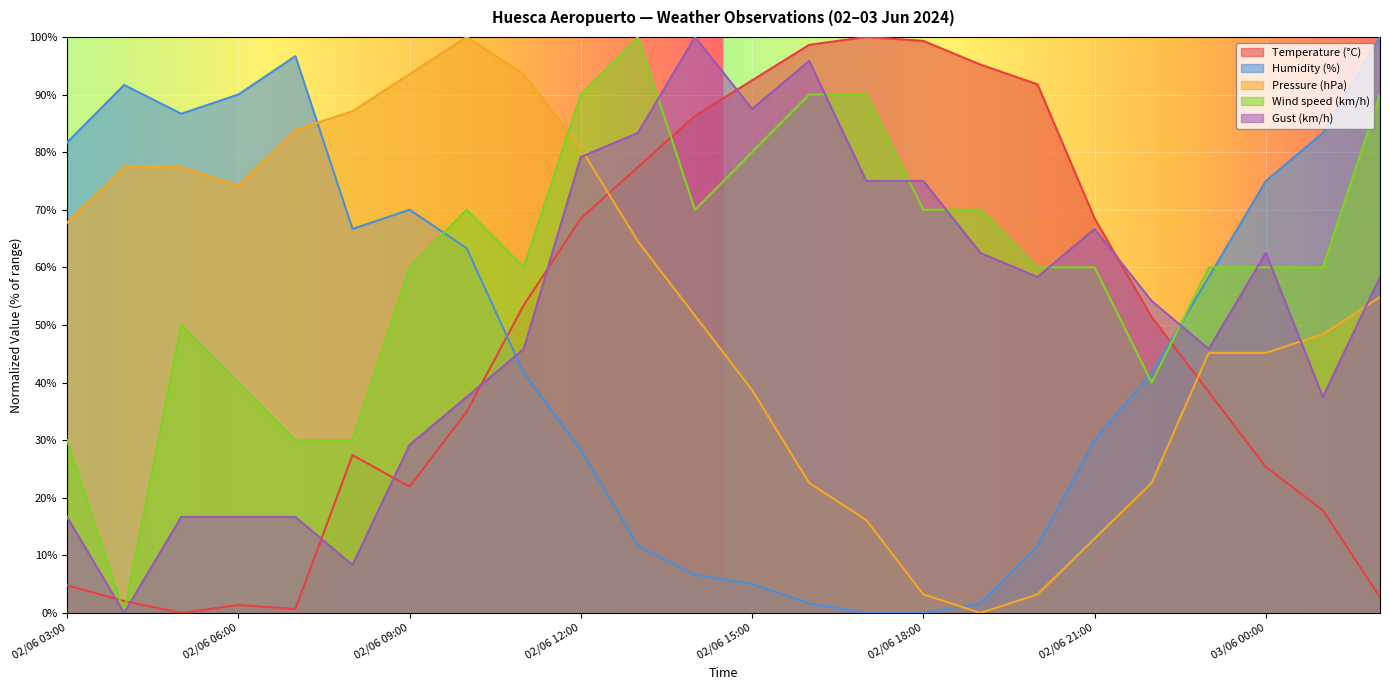

How many positive values does the Temperature (°C) series have?

23